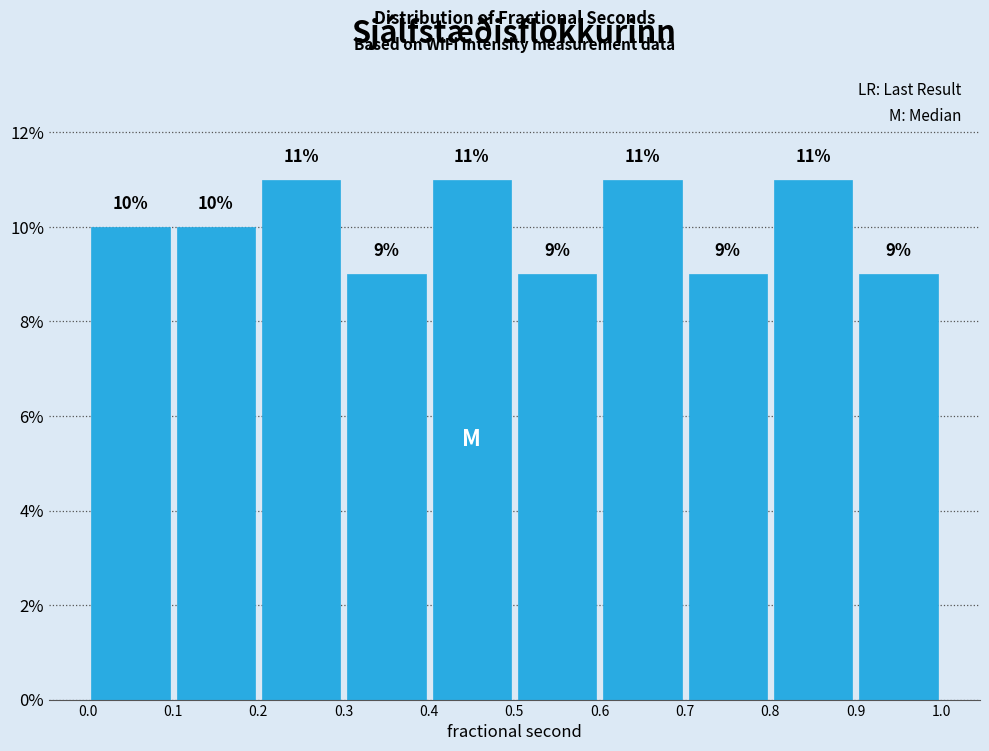

Reading left to right, list every bar in this chart as the range it spans on the x-axis followed by its height.

0.0 to 0.1: 10
0.1 to 0.2: 10
0.2 to 0.3: 11
0.3 to 0.4: 9
0.4 to 0.5: 11
0.5 to 0.6: 9
0.6 to 0.7: 11
0.7 to 0.8: 9
0.8 to 0.9: 11
0.9 to 1.0: 9